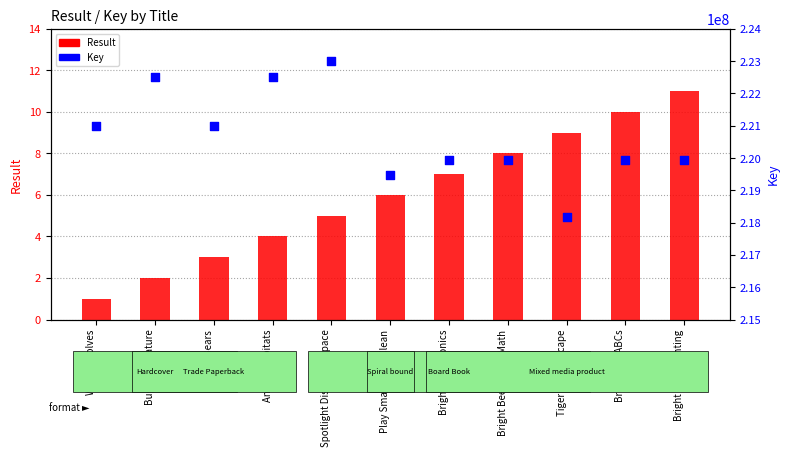

Is the value of Key at Bright Bee ABCs greater than the value of Result at Play Smart Wipe-Clean?

Yes